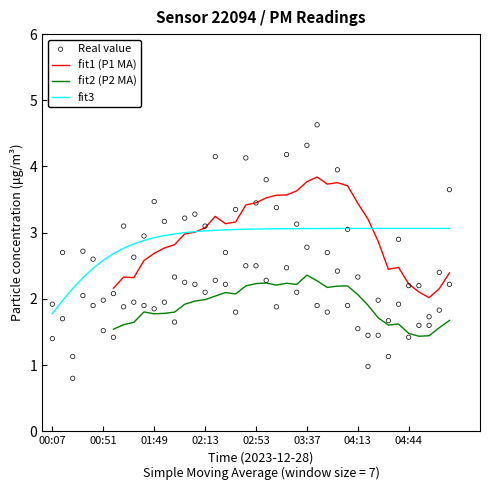

Which series has the widest spread of Y values?

Real value